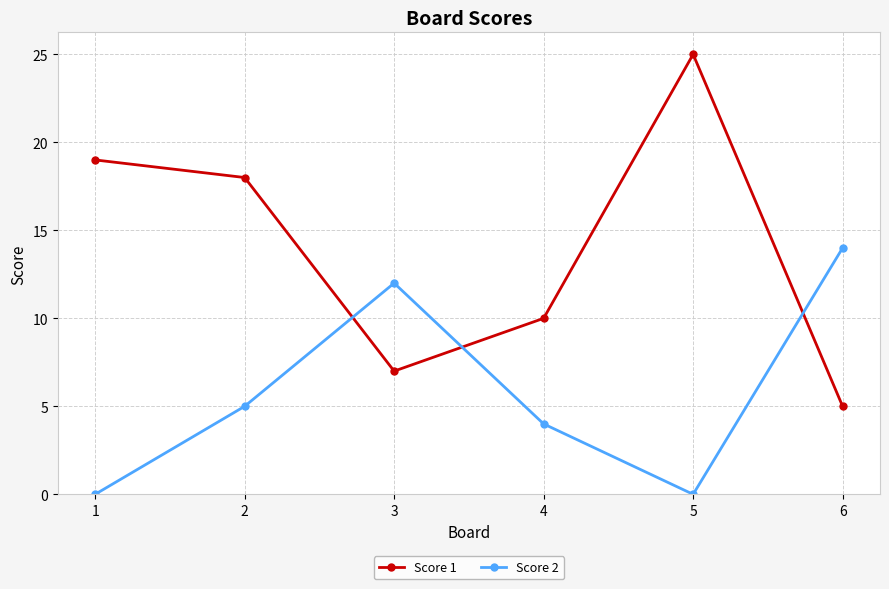

Reading left to right, list all the values displayed in this chart.

Score 1: 19	18	7	10	25	5
Score 2: 0	5	12	4	0	14